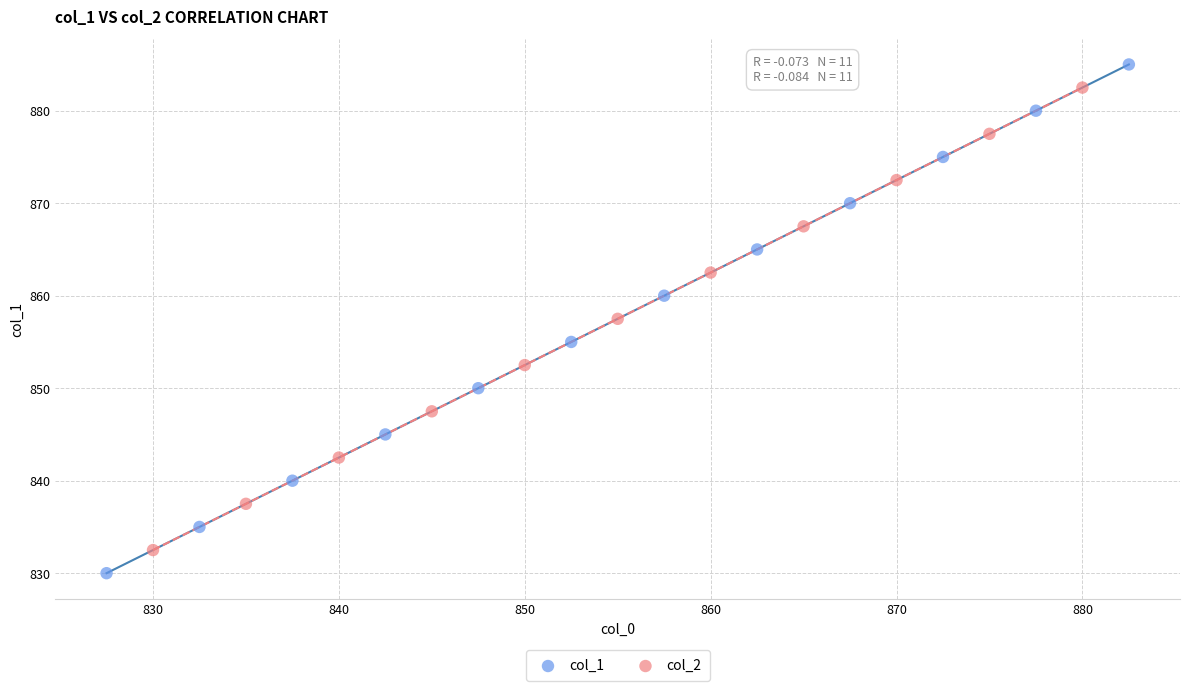

Which series reaches the maximum Y coordinate?

col_1